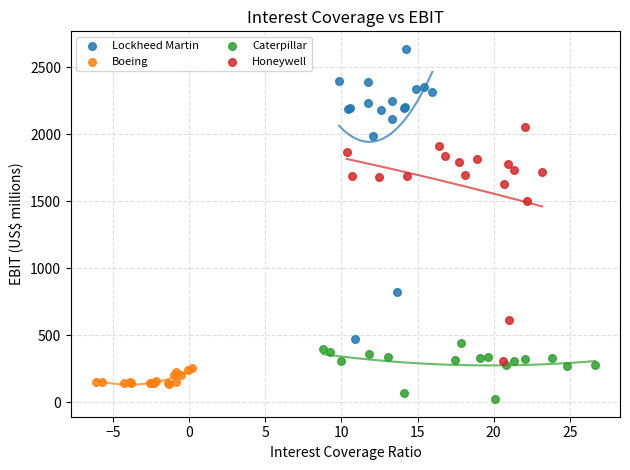

Which series contains the lowest Y value?

Caterpillar